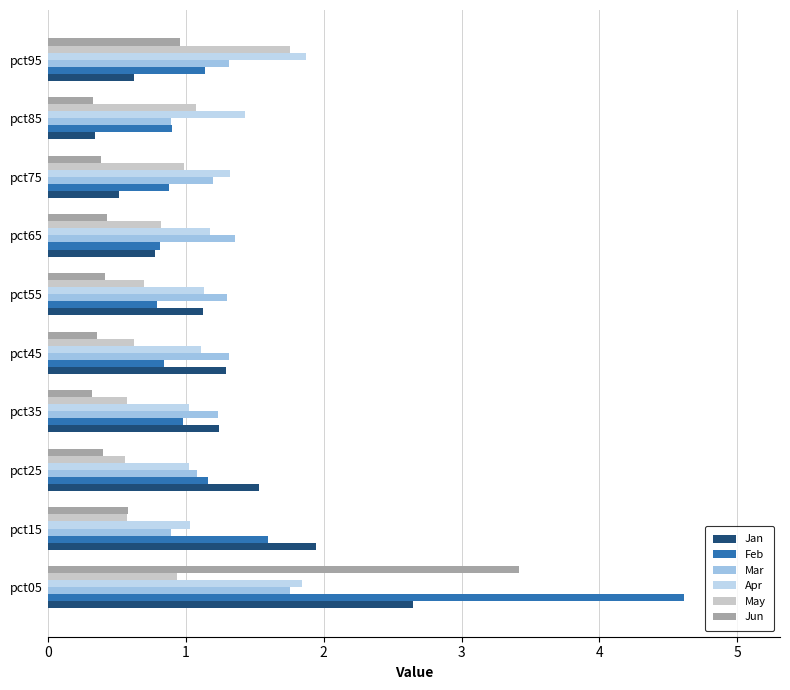

How many data points in Jan are above 1?

6